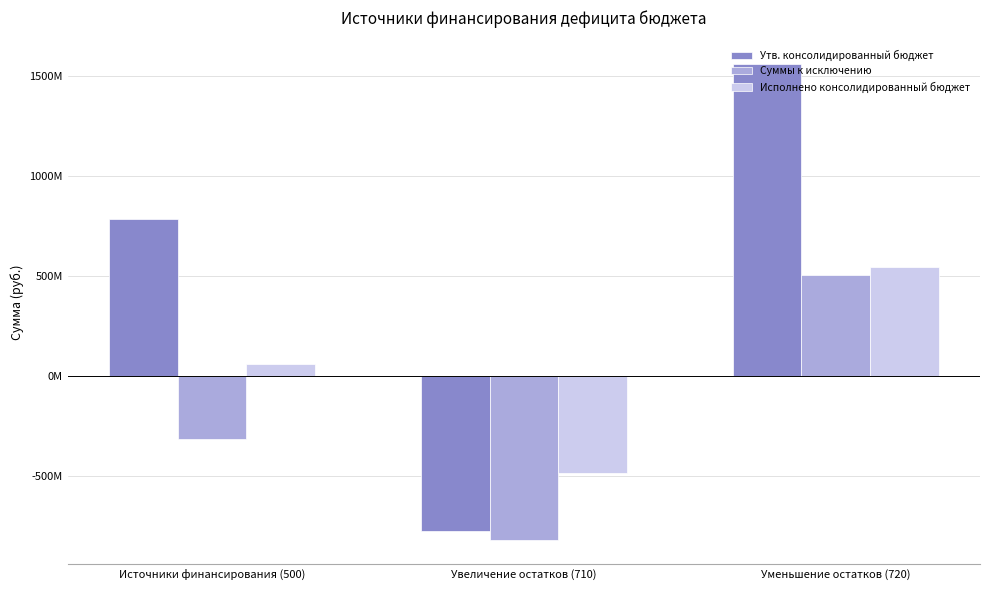

Are the bars horizontal?

No